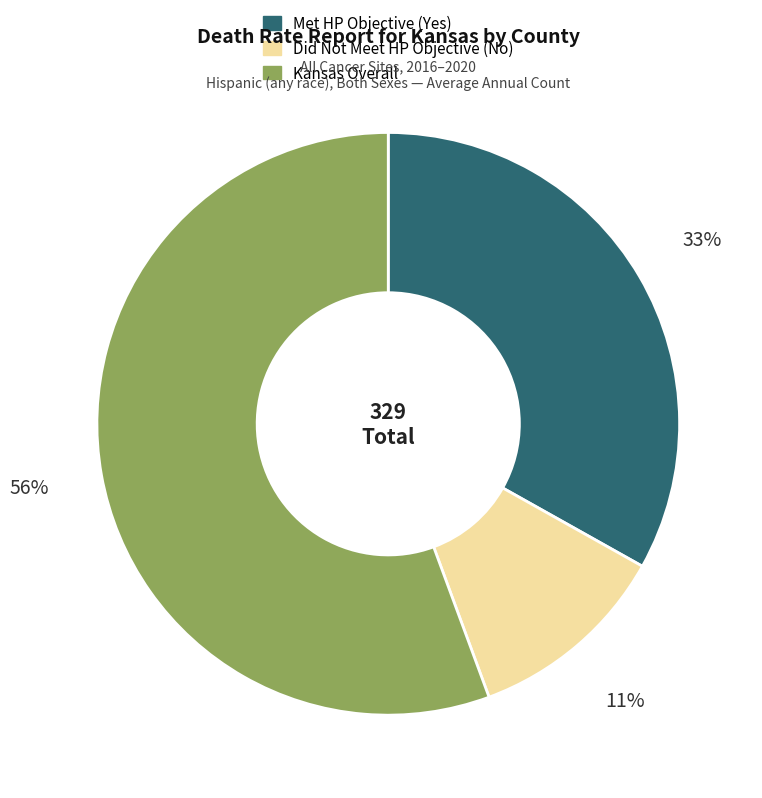

To the nearest percent, what is the average slice percentage?

33%